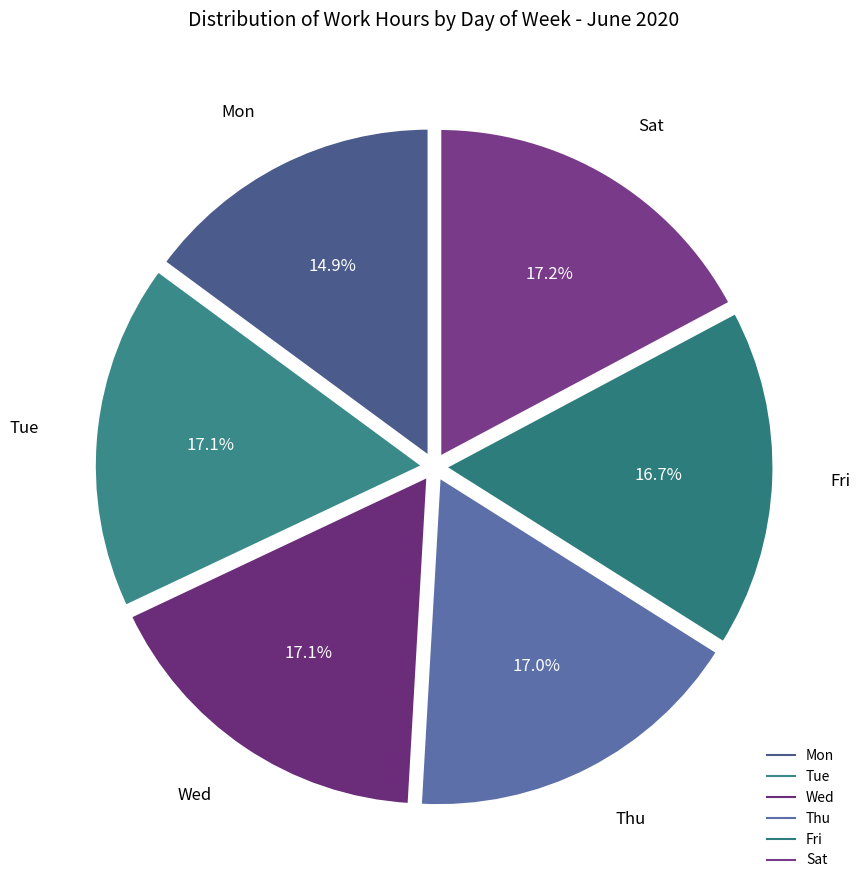

To the nearest percent, what is the combined percentage of Thu and Fri?

34%